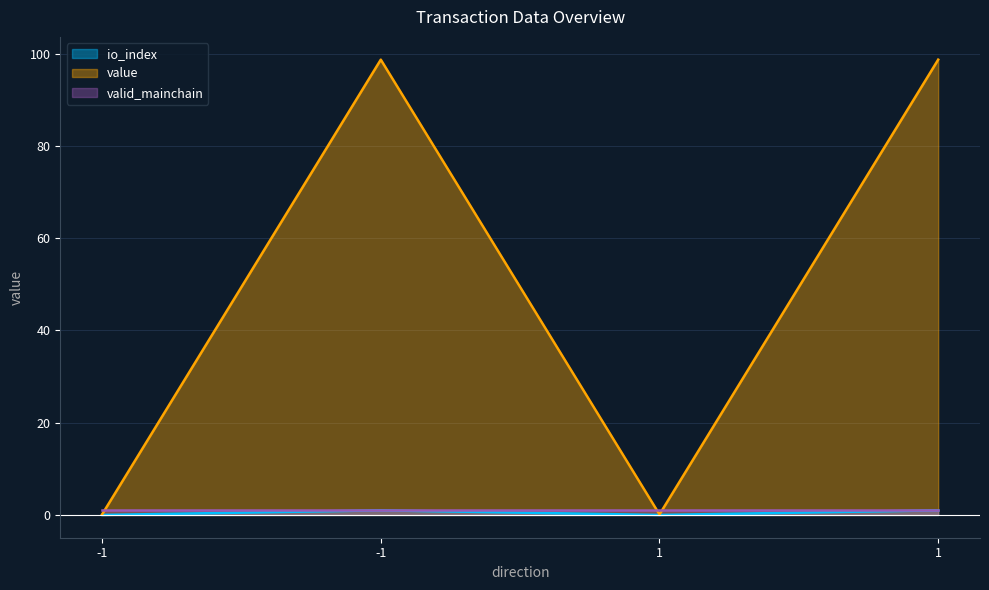

What is the difference between the io_index values at 1 and -1?

1.0